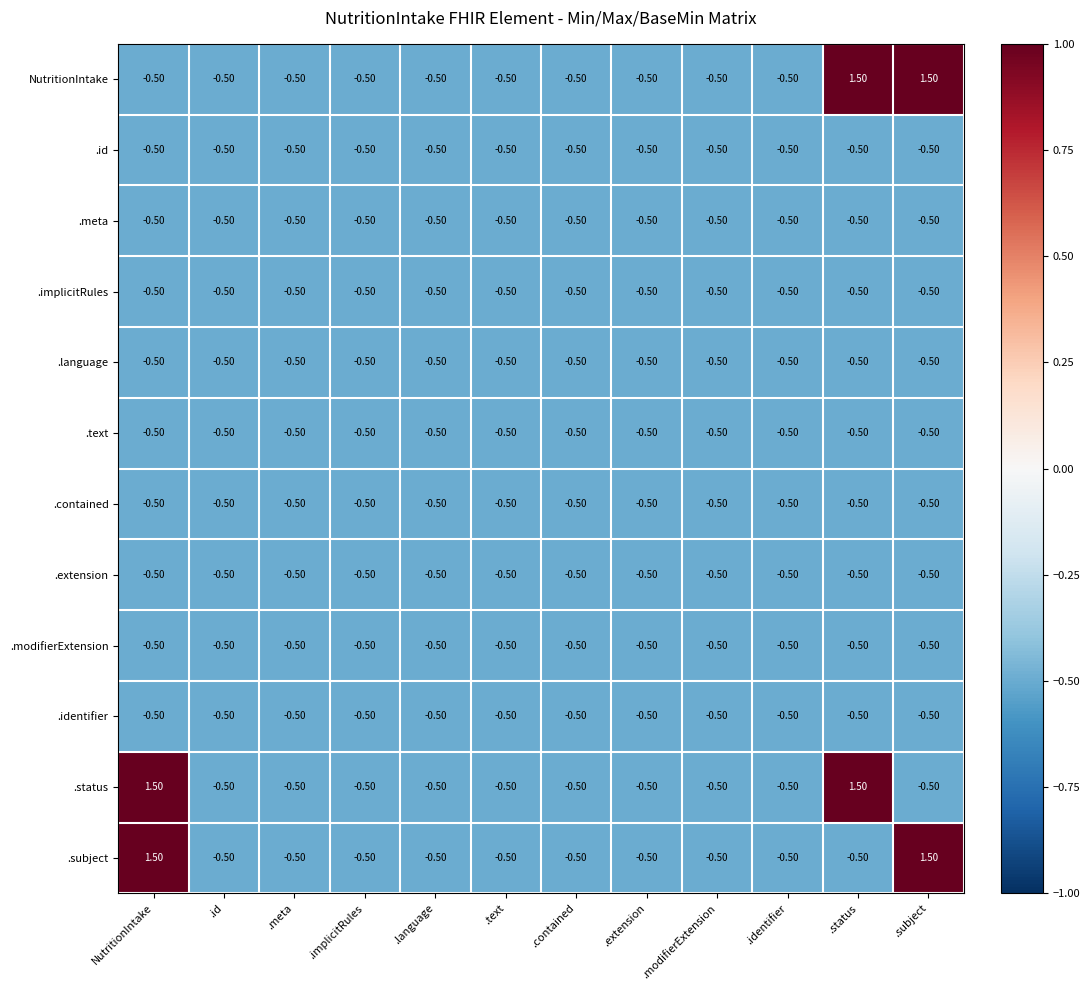

What is the total value across all series at .meta?

-6.0